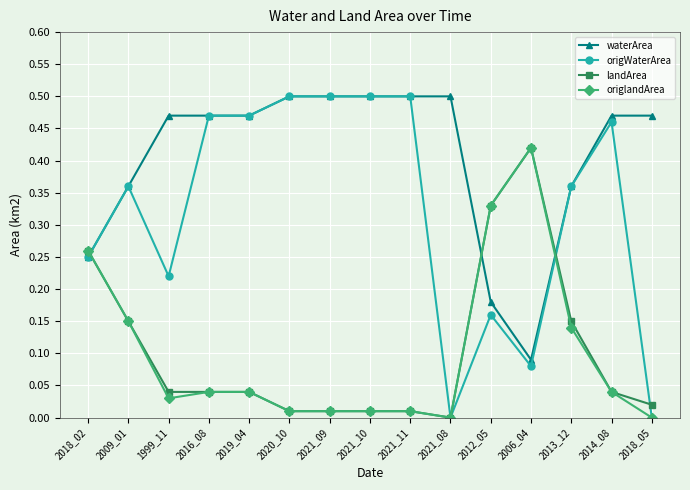

Is this an area chart (filled region under the line)?

No